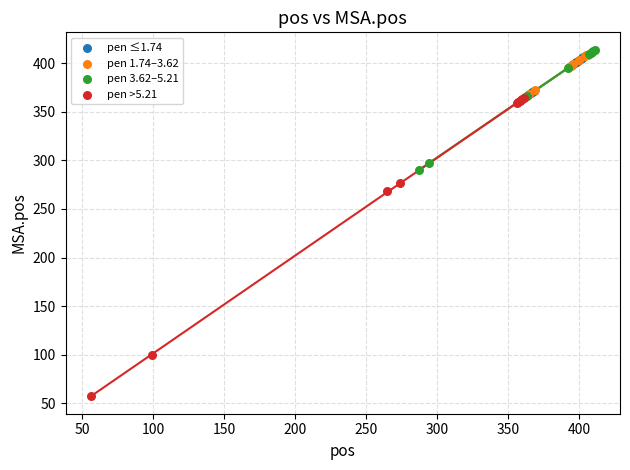

What are all the series names shown in the legend?

pen ≤1.74, pen 1.74–3.62, pen 3.62–5.21, pen >5.21